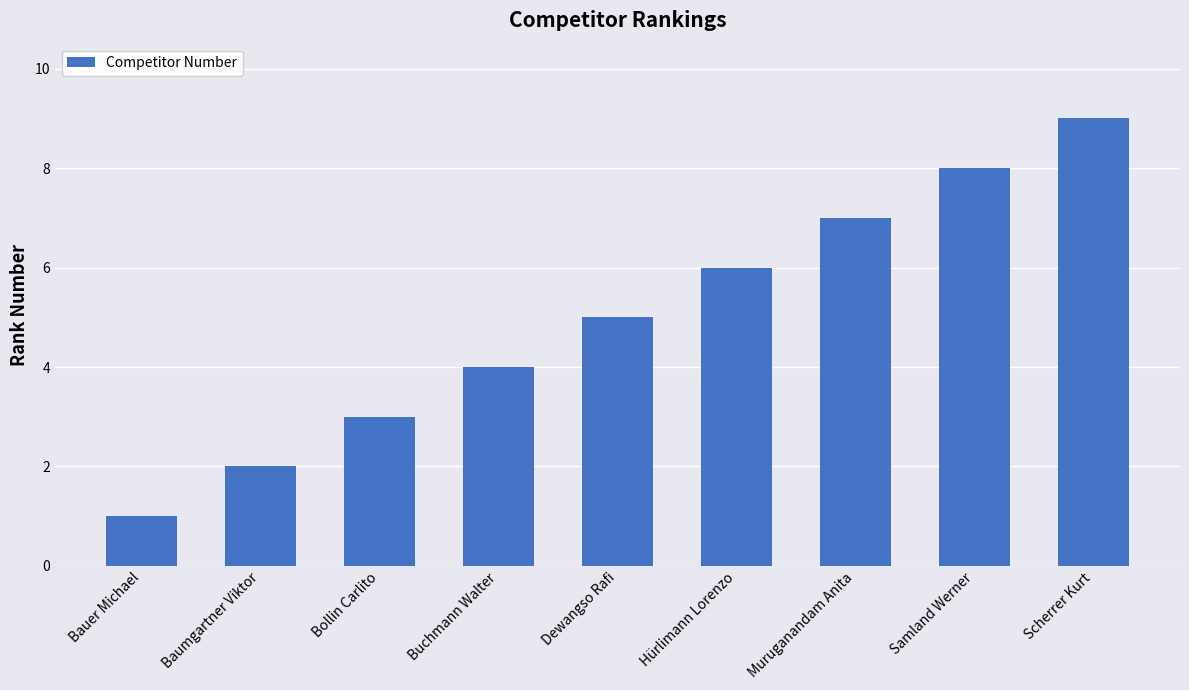

At which label is the value closest to 5?

Dewangso Rafi